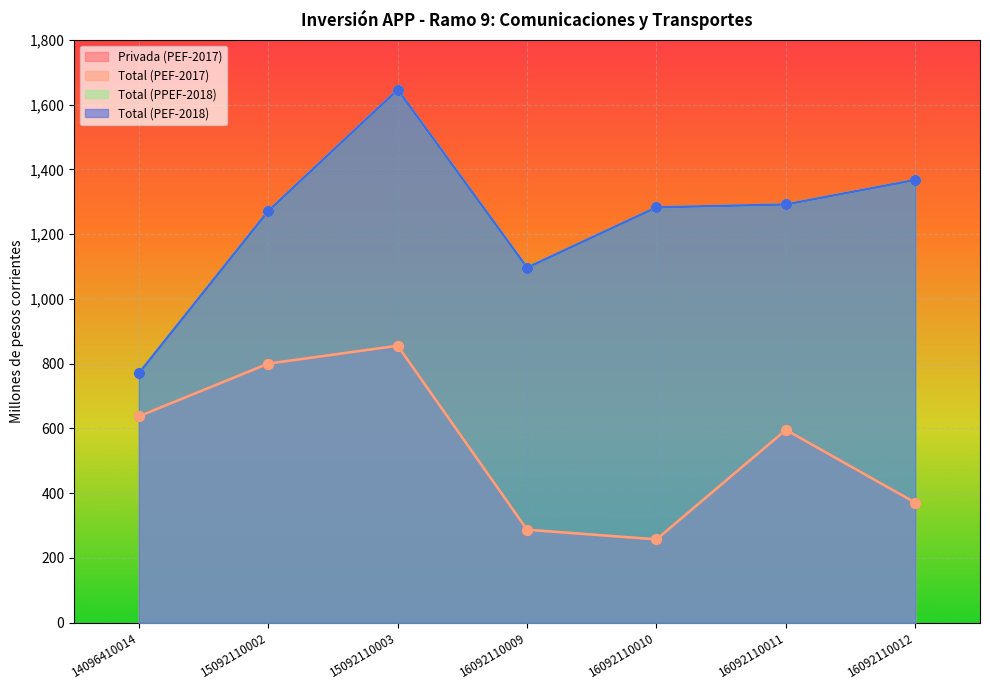

Which series reaches the minimum Y coordinate?

Privada (PEF-2017)